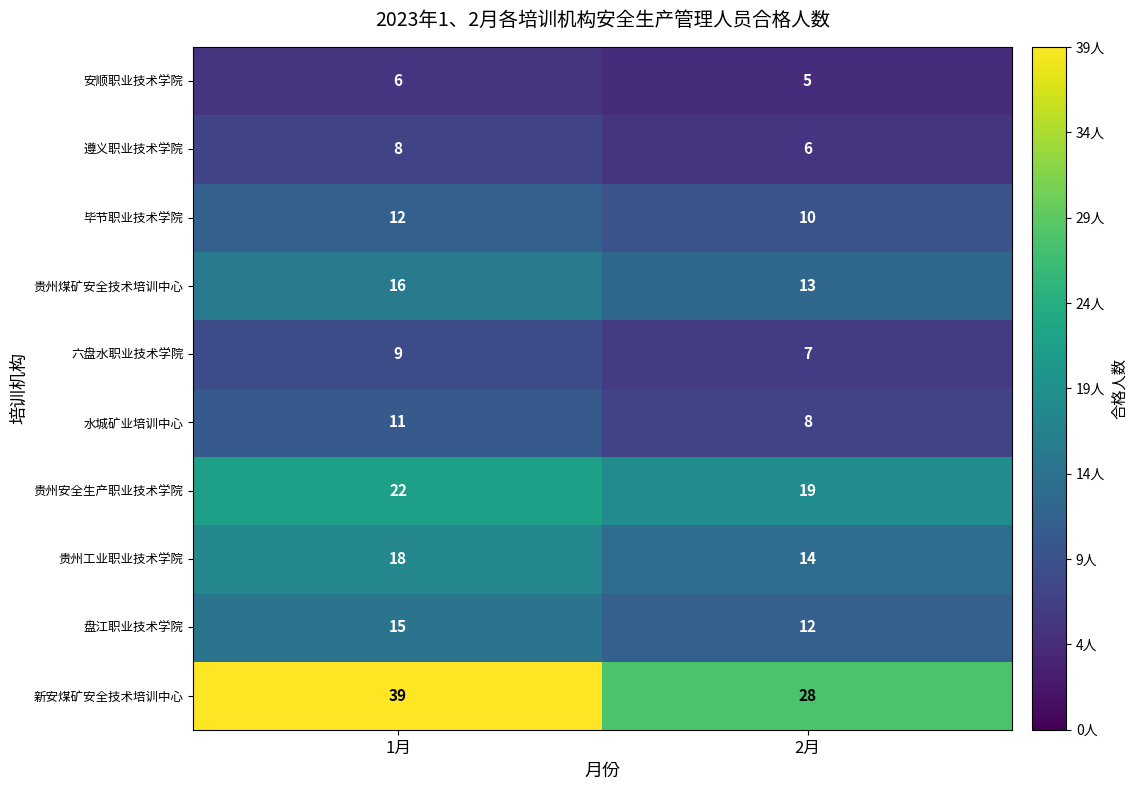

Reading right to left, extract all data points from this chart.

安顺职业技术学院: 2月=5	1月=6
遵义职业技术学院: 2月=6	1月=8
毕节职业技术学院: 2月=10	1月=12
贵州煤矿安全技术培训中心: 2月=13	1月=16
六盘水职业技术学院: 2月=7	1月=9
水城矿业培训中心: 2月=8	1月=11
贵州安全生产职业技术学院: 2月=19	1月=22
贵州工业职业技术学院: 2月=14	1月=18
盘江职业技术学院: 2月=12	1月=15
新安煤矿安全技术培训中心: 2月=28	1月=39